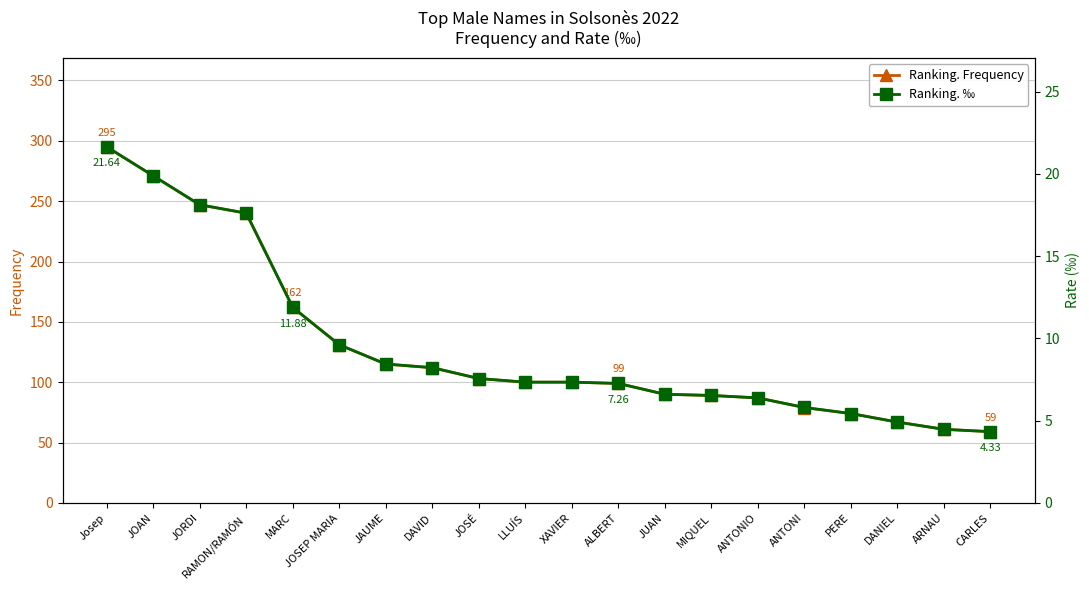

What is the minimum value shown in the chart?

4.3